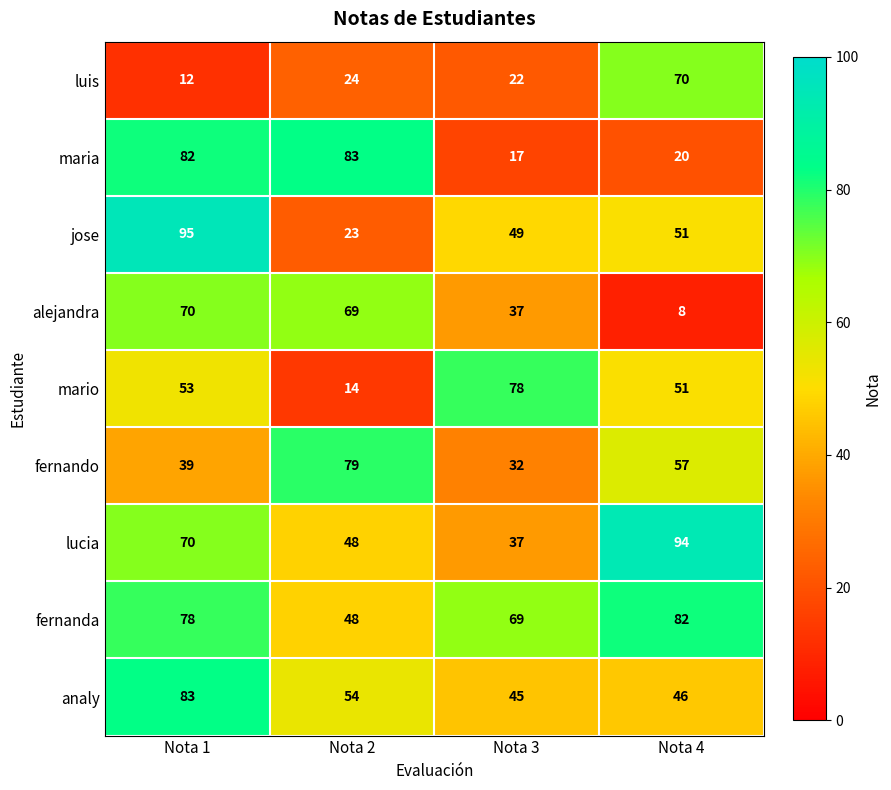

What is the average value of the analy series?

57